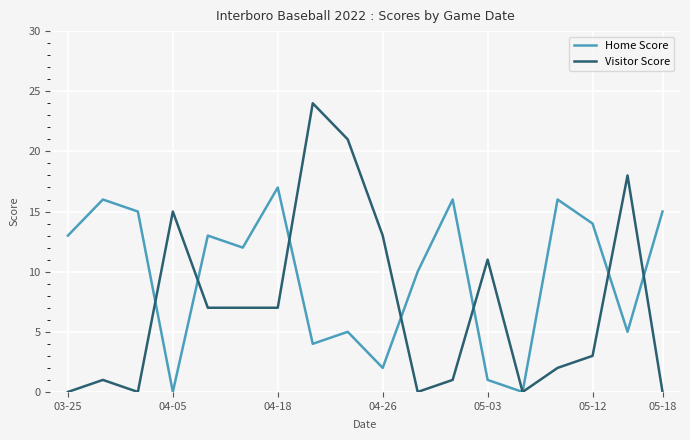

List the series in order of their peak value, highest first.

Visitor Score, Home Score